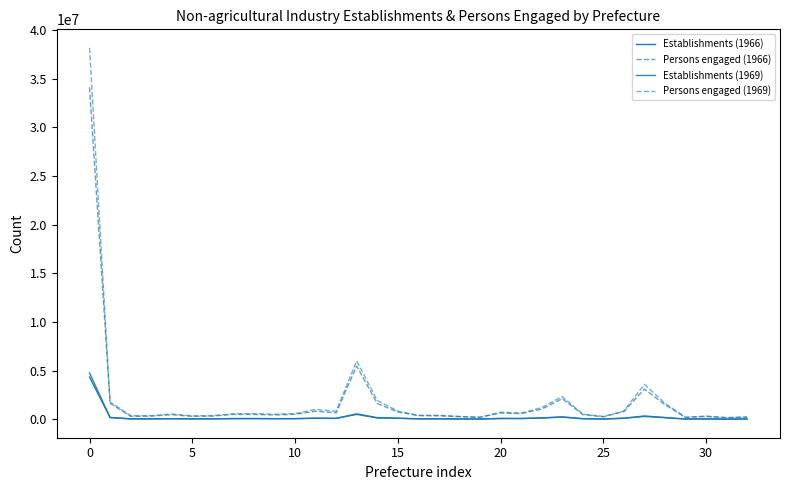

How many lines are shown in the chart?

4